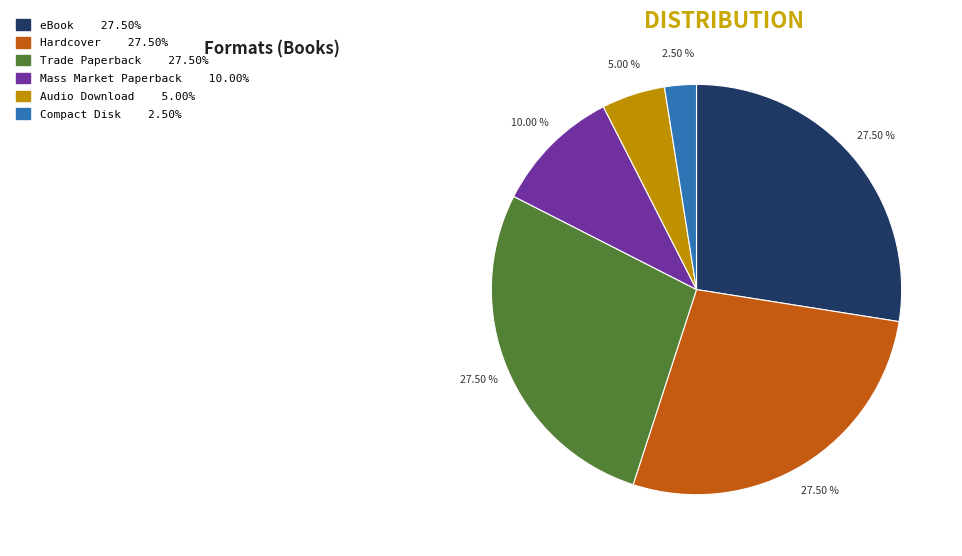

Is there a majority slice in this chart?

No